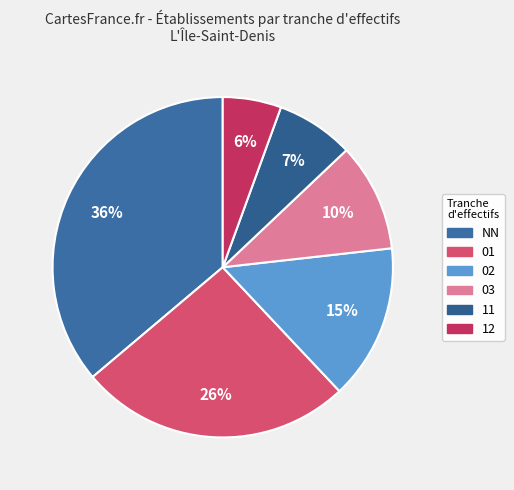

To the nearest percent, what is the average slice percentage?

17%